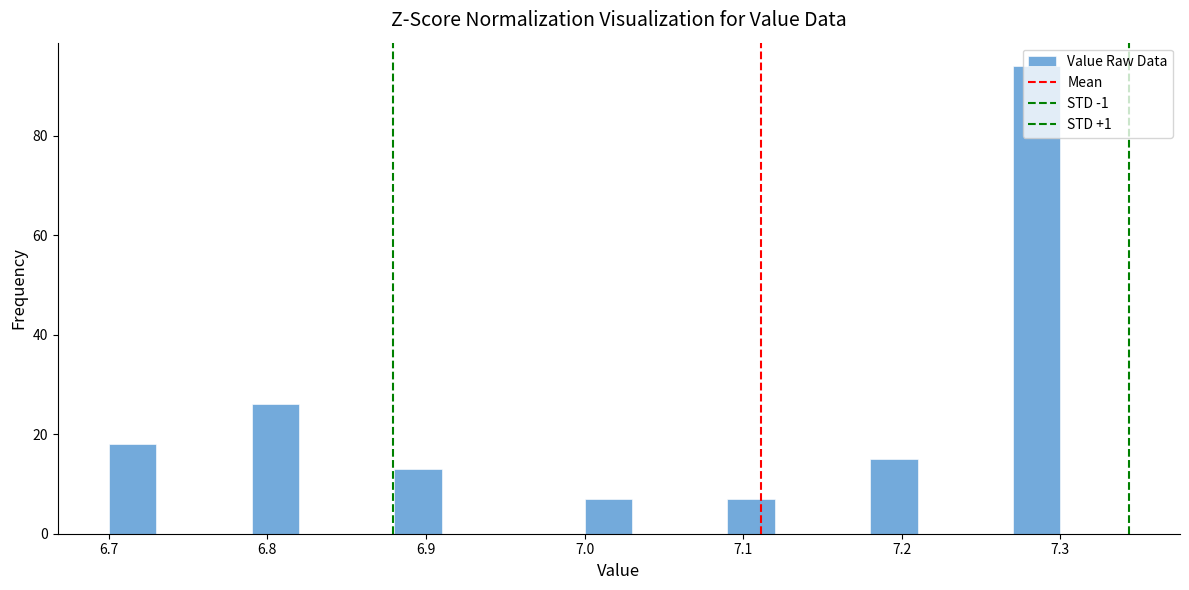

Read against the x-axis, roughly where is the centre of the tallest bar?

7.29